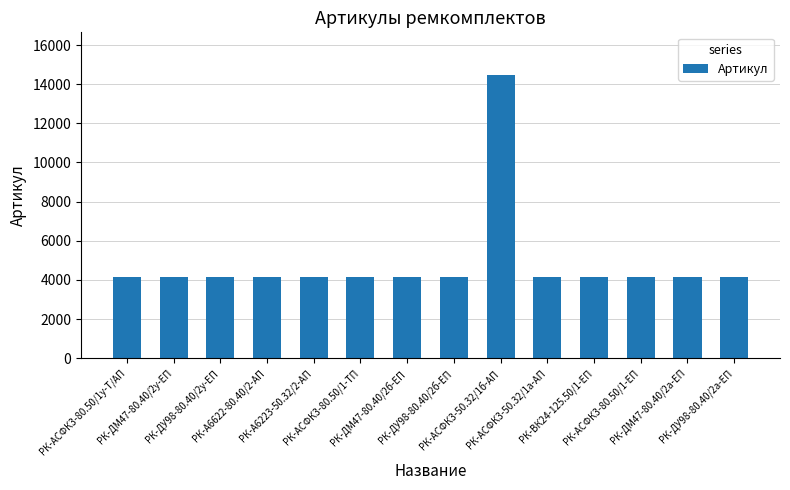

What is the maximum value shown in the chart?

14477